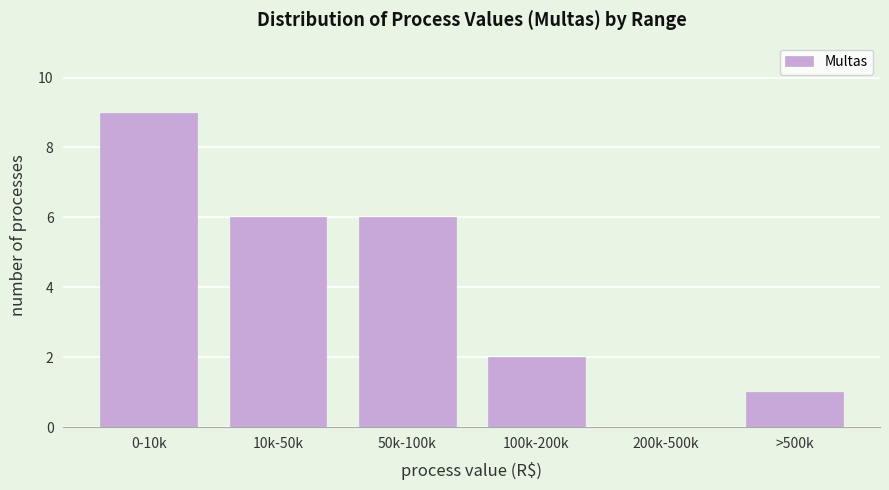

Reading right to left, extract all data points from this chart.

>500k=1	200k-500k=0	100k-200k=2	50k-100k=6	10k-50k=6	0-10k=9